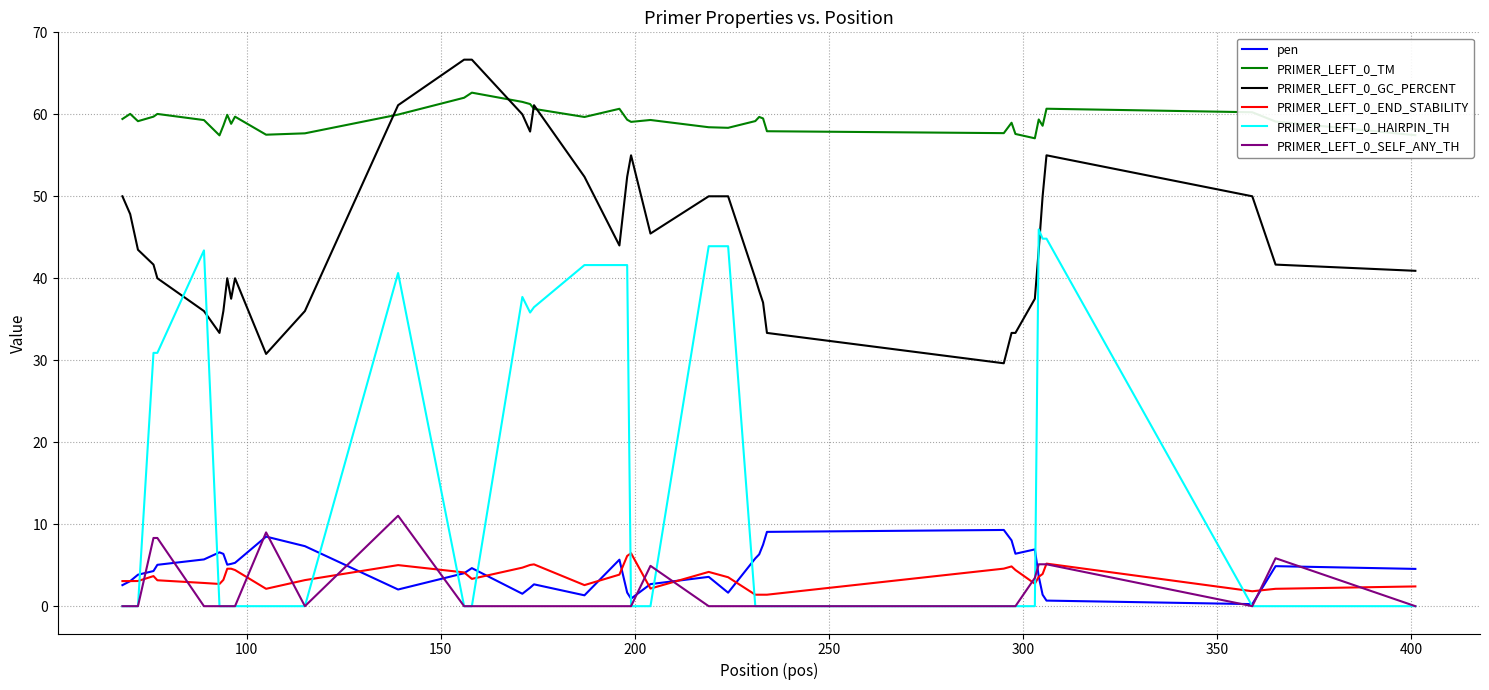

Which series has the largest range (max minus min)?

PRIMER_LEFT_0_HAIRPIN_TH